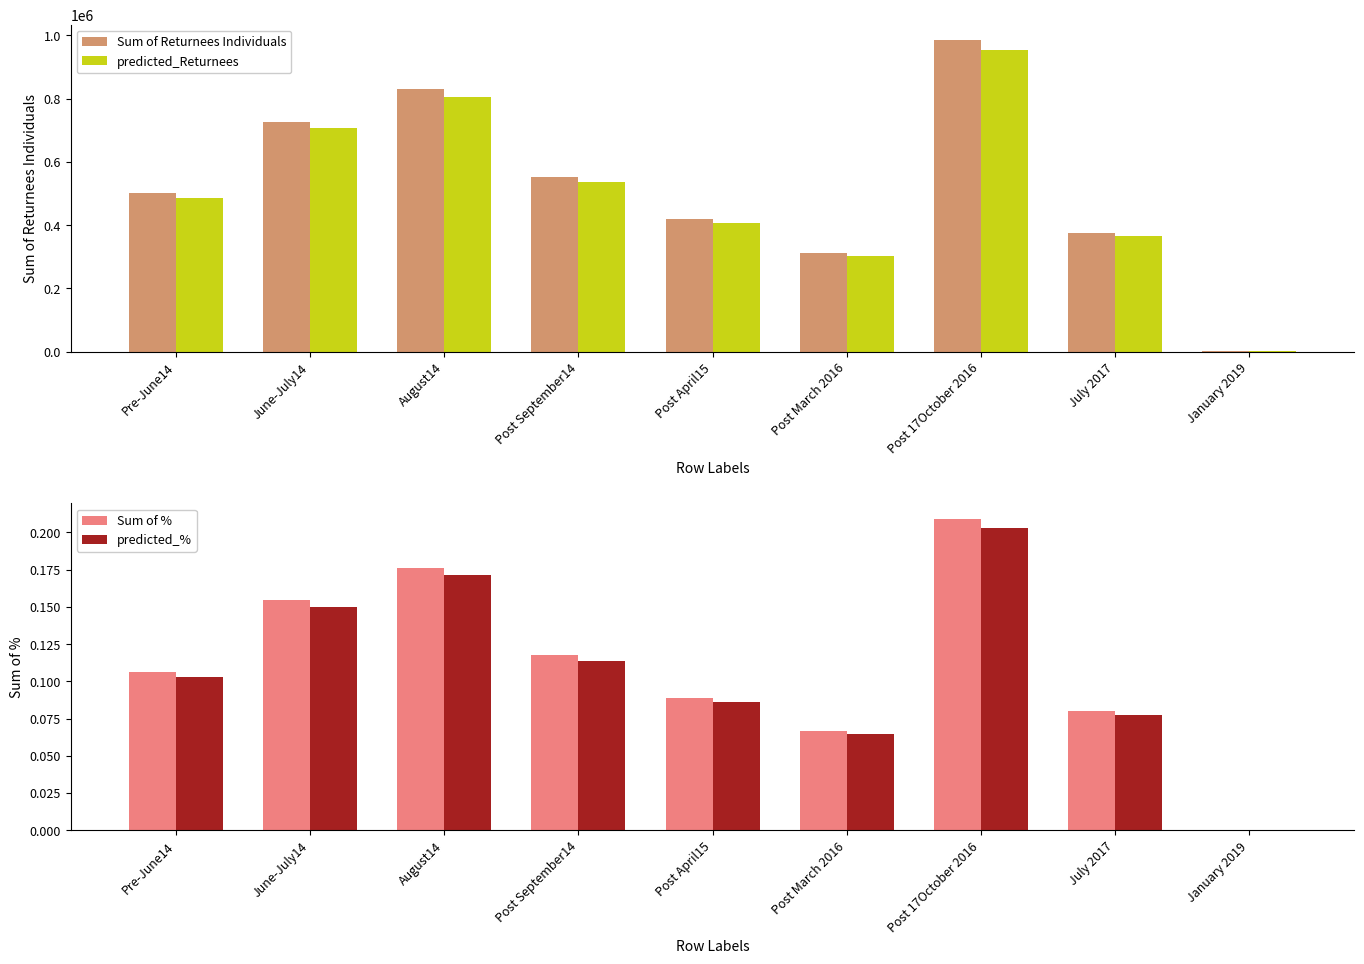

Between July 2017 and Post 17October 2016, which is larger?

Post 17October 2016